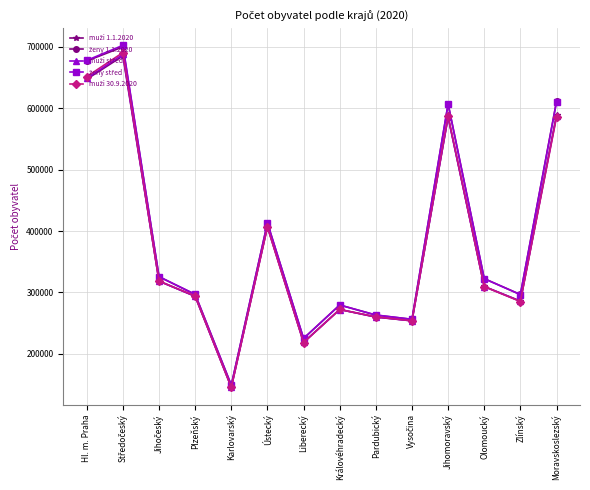

How many lines are shown in the chart?

5